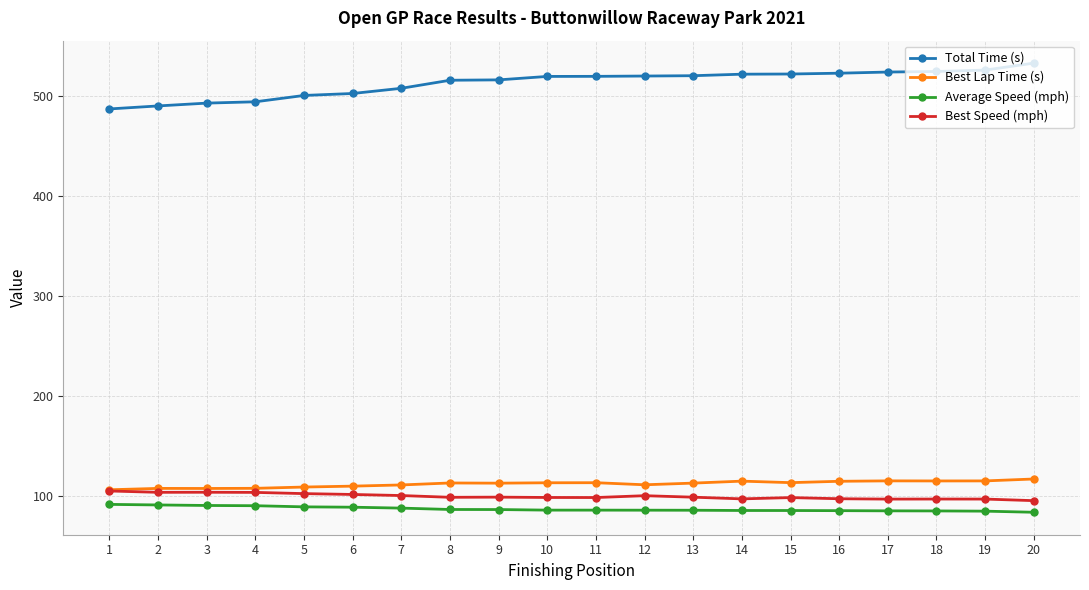

What is the sum of all Average Speed (mph) values?

1741.0